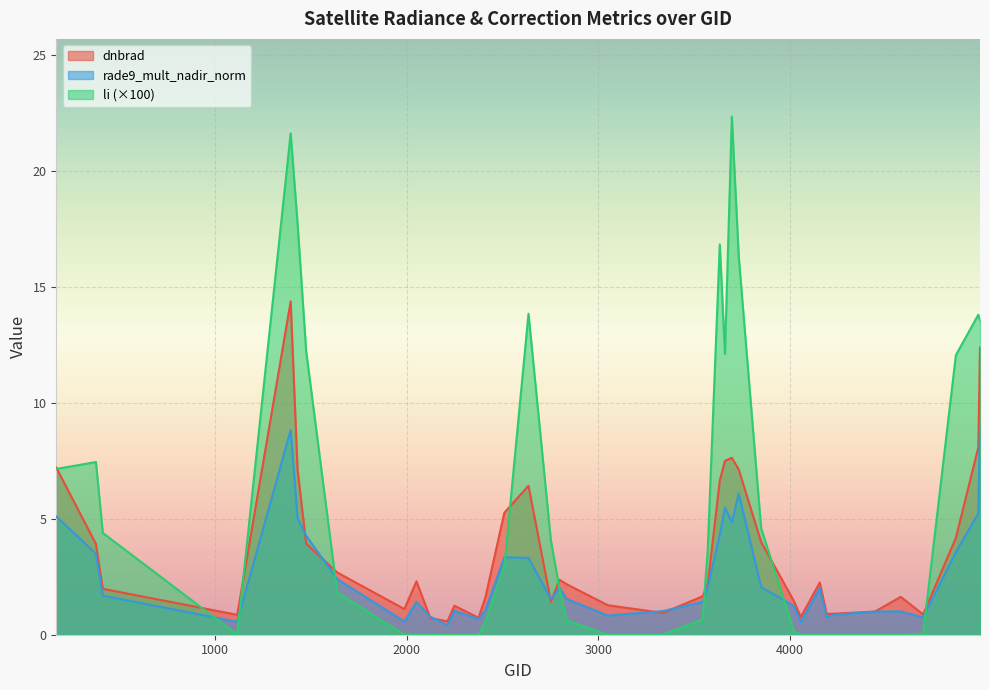

Reading left to right, transcribe all the data shown in this chart.

dnbrad: 170=7.2	377=3.9	413=2.0	1115=0.9	1394=14.4	1430=7.1	1475=3.9	1637=2.7	1988=1.1	2051=2.3	2123=0.7	2213=0.6	2249=1.3	2375=0.7	2411=1.6	2510=5.3	2636=6.4	2753=1.4	2798=2.4	2834=2.2	3050=1.3	3338=0.9	3545=1.7	3572=2.2	3635=6.6	3662=7.5	3698=7.6	3734=7.1	3851=4.0	4022=1.5	4058=0.8	4157=2.2	4193=0.9	4238=0.9	4445=1.0	4580=1.6	4697=0.9	4868=4.2	4985=8.1	4994=12.4
rade9_mult_nadir_norm: 170=5.1	377=3.5	413=1.7	1115=0.6	1394=8.8	1430=5.0	1475=4.3	1637=2.4	1988=0.6	2051=1.4	2123=0.8	2213=0.4	2249=1.0	2375=0.7	2411=1.0	2510=3.3	2636=3.3	2753=1.5	2798=2.0	2834=1.5	3050=0.8	3338=1.0	3545=1.4	3572=2.1	3635=4.3	3662=5.5	3698=4.8	3734=6.1	3851=2.1	4022=1.2	4058=0.5	4157=2.0	4193=0.8	4238=0.9	4445=1.0	4580=1.0	4697=0.7	4868=3.6	4985=5.2	4994=9.1
li: 170=7.1	377=7.4	413=4.4	1115=0.0	1394=21.6	1430=17.7	1475=12.2	1637=1.8	1988=0.0	2051=0.0	2123=0.0	2213=0.0	2249=0.0	2375=0.0	2411=0.6	2510=2.9	2636=13.8	2753=4.1	2798=2.0	2834=0.6	3050=0.0	3338=0.0	3545=0.7	3572=3.6	3635=16.8	3662=12.1	3698=22.3	3734=16.3	3851=4.6	4022=0.1	4058=0.0	4157=0.0	4193=0.0	4238=0.0	4445=0.0	4580=0.0	4697=0.0	4868=12.1	4985=13.8	4994=13.6